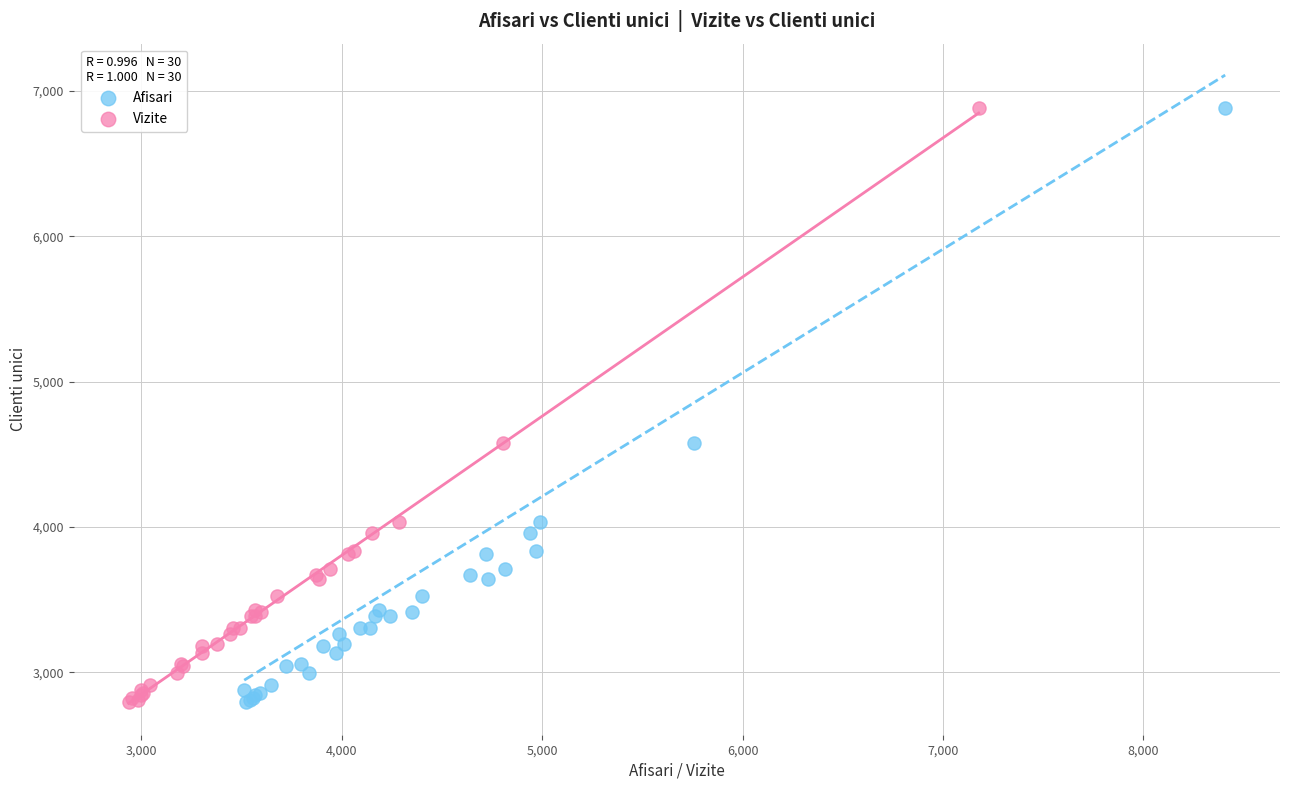

What are all the series names shown in the legend?

Afisari, Vizite